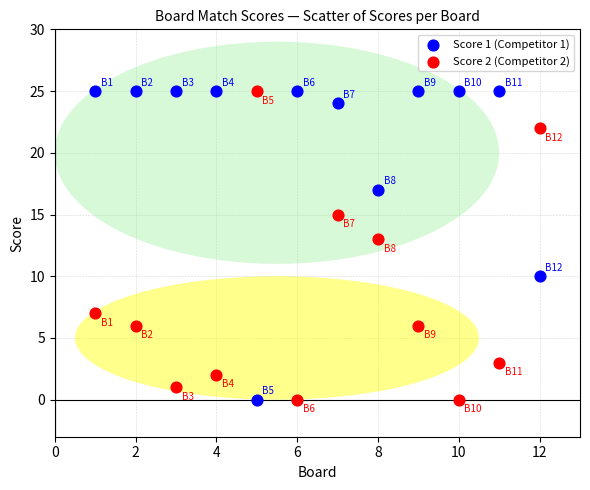

What is the X range (max minus min) for the scatter plot?

11